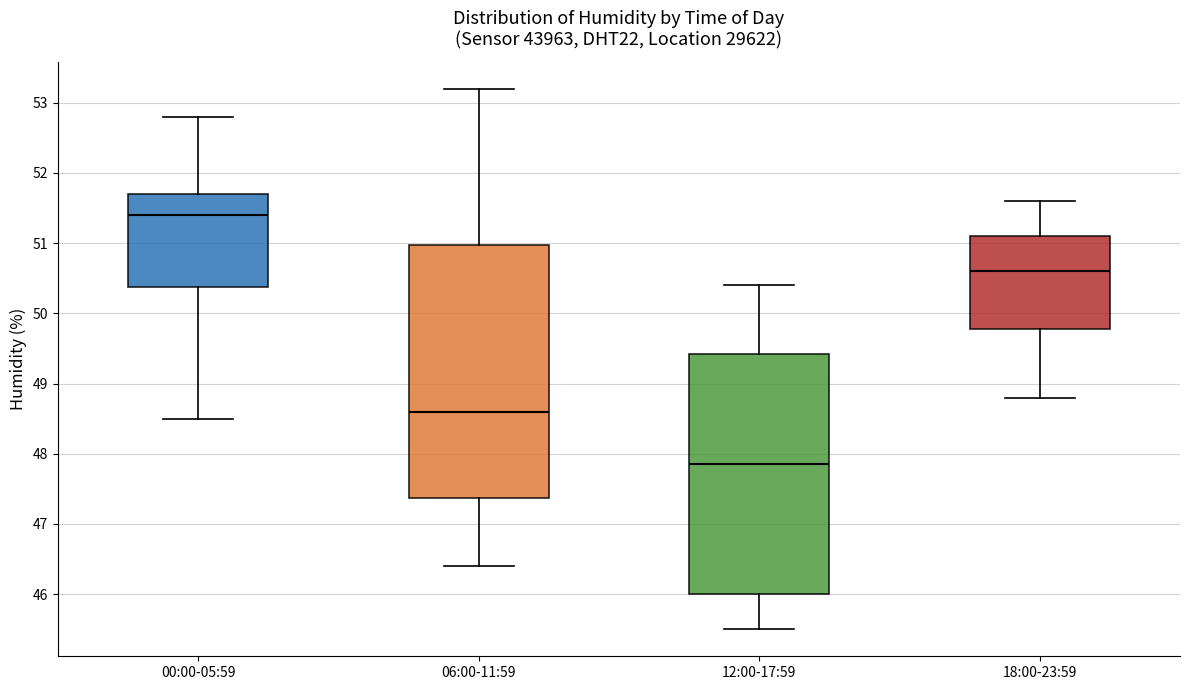

Reading left to right, read every box against the y-axis: the position of its median line, the range the box covers, and the ends of its whiskers. The values are not printed on the chart, so give them approximately, as read against the axis.

00:00-05:59: median 51.4, box 50.4 to 51.7, whiskers 48.5 to 52.8
06:00-11:59: median 48.6, box 47.4 to 51.0, whiskers 46.4 to 53.2
12:00-17:59: median 47.9, box 46.0 to 49.4, whiskers 45.5 to 50.4
18:00-23:59: median 50.6, box 49.8 to 51.1, whiskers 48.8 to 51.6